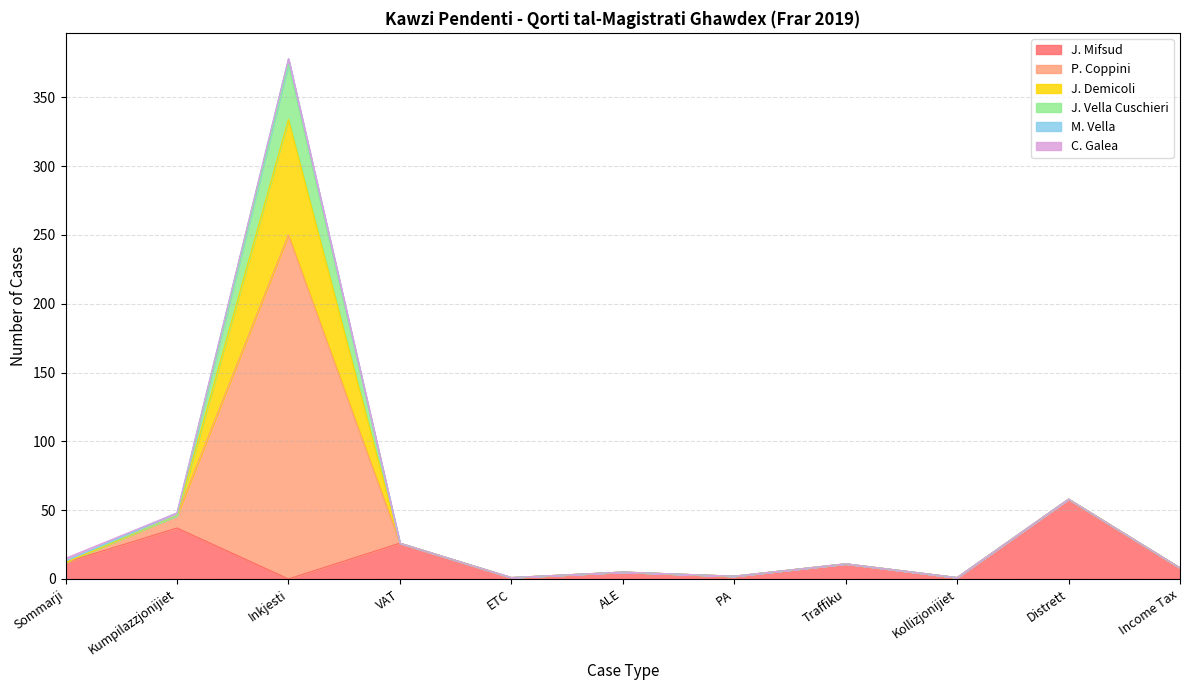

The J. Mifsud series shows 12 at Sommarji. True or false?

True